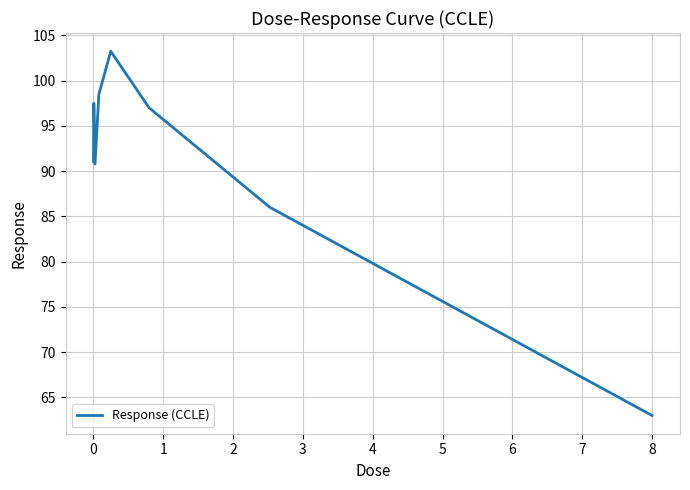

What is the maximum value shown in the chart?

103.3